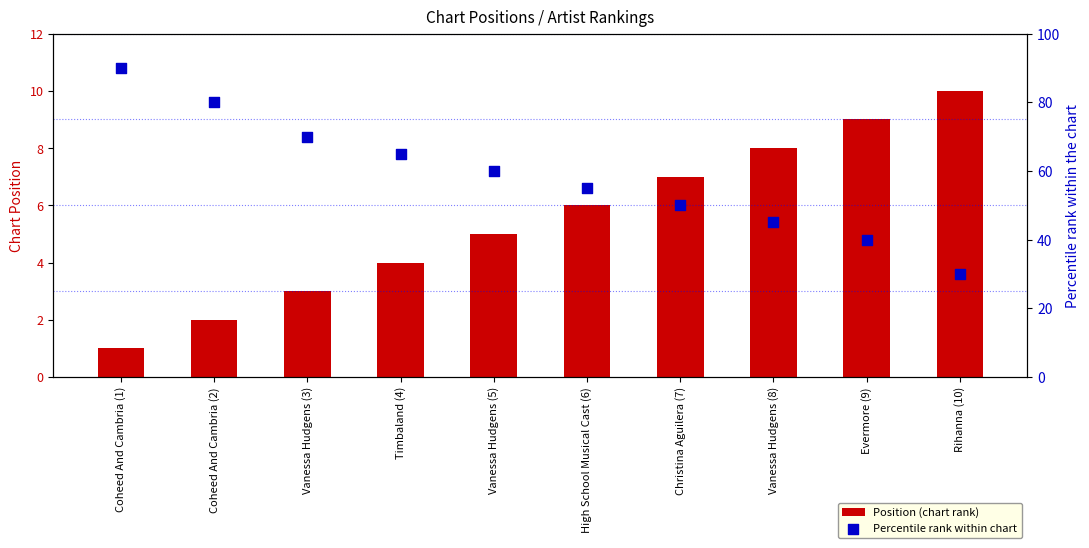

At how many categories does at least one series exceed 5?

10